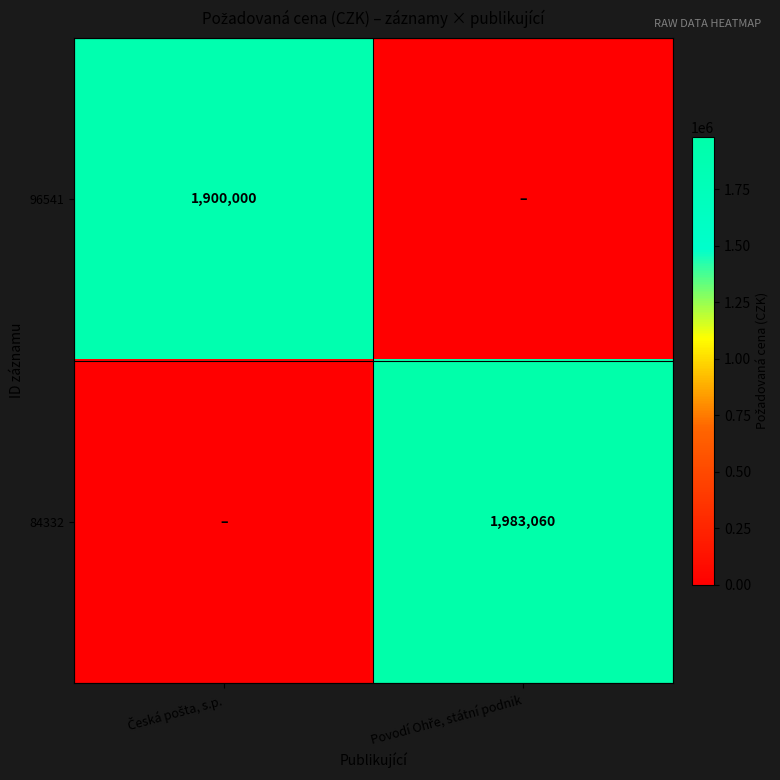

What is the difference between the highest and lowest values at Česká pošta, s.p.?

1900000